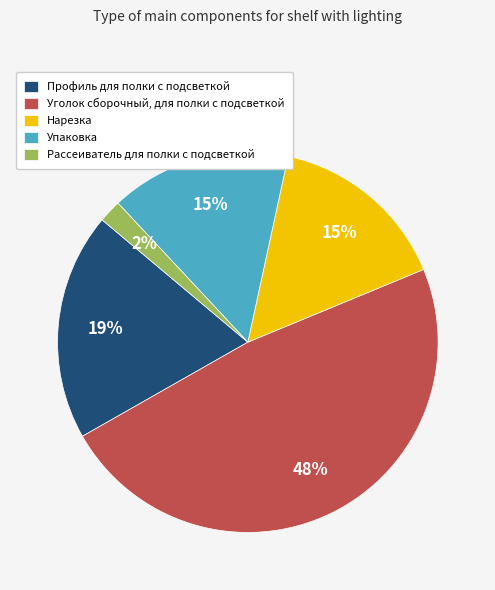

Is the sum of Упаковка and Профиль для полки с подсветкой greater than half?

No